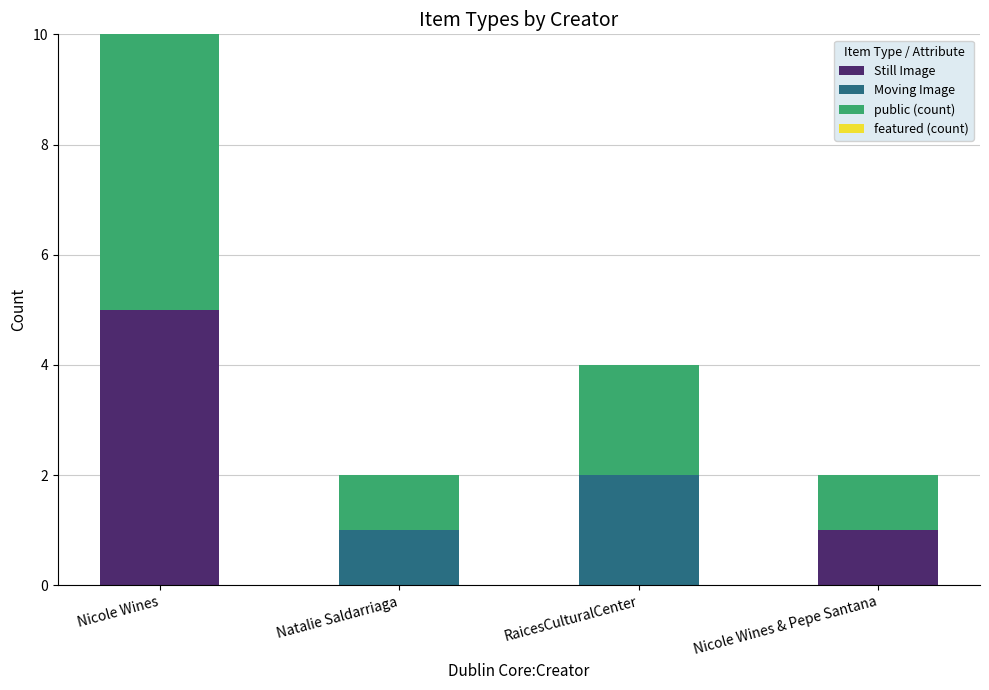

Does the chart contain stacked bars?

Yes